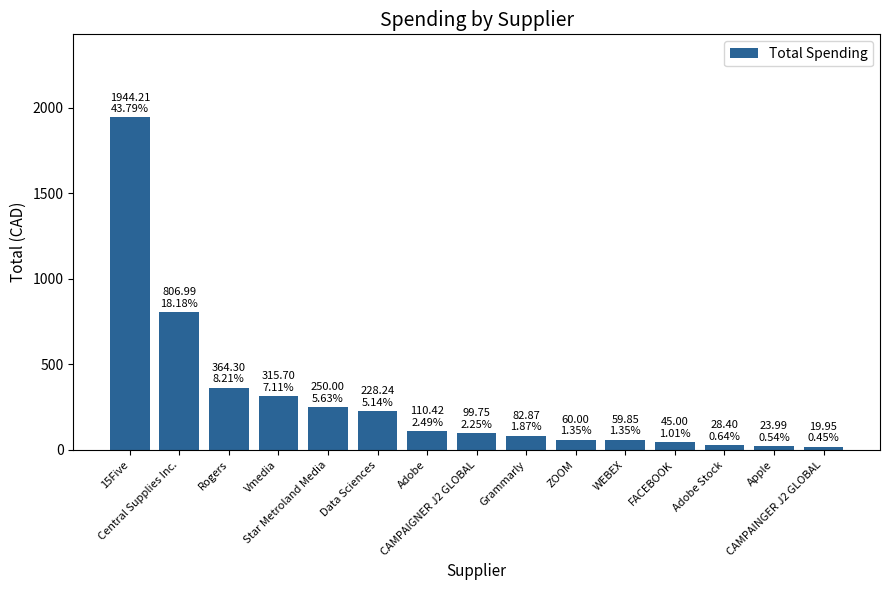

What is the label of the 1st bar from the right?

CAMPAINGER J2 GLOBAL